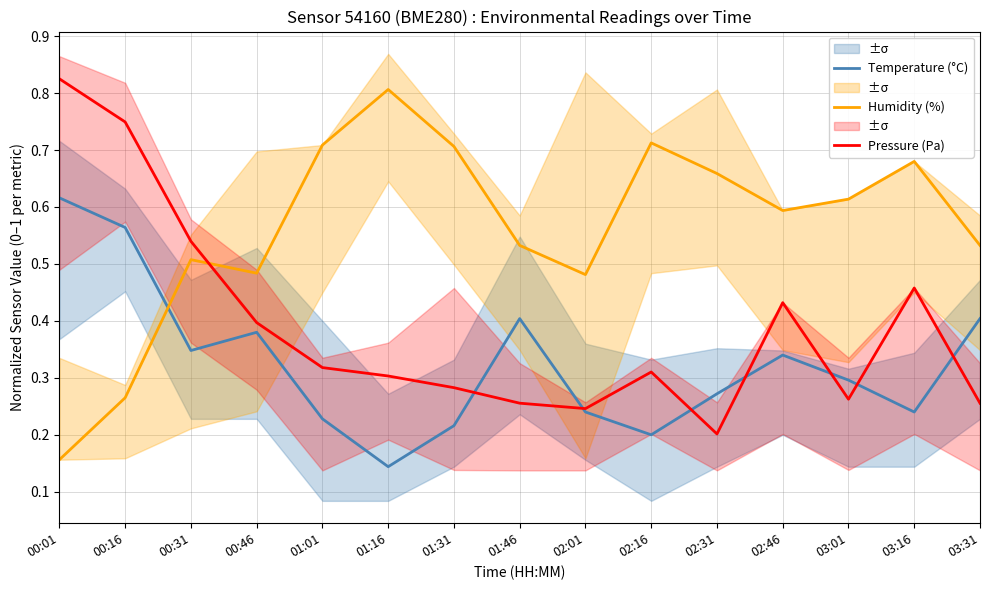

Is it true that Humidity (%) equals 0.5 at 00:46?

True